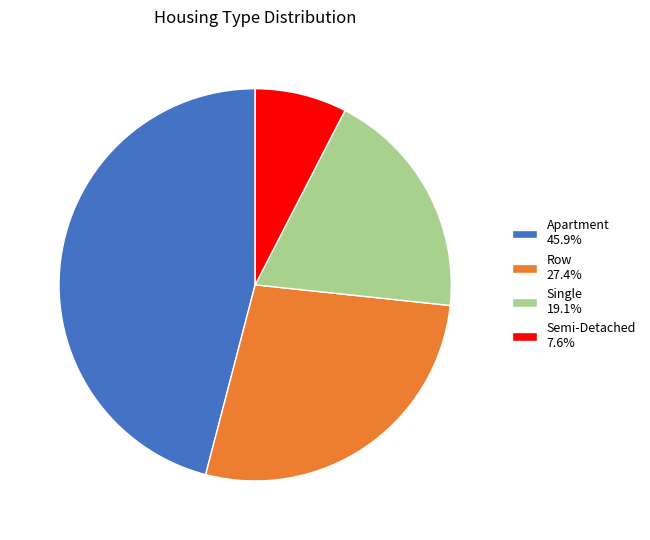

Does Semi-Detached 7.6% represent more than half of the total?

No